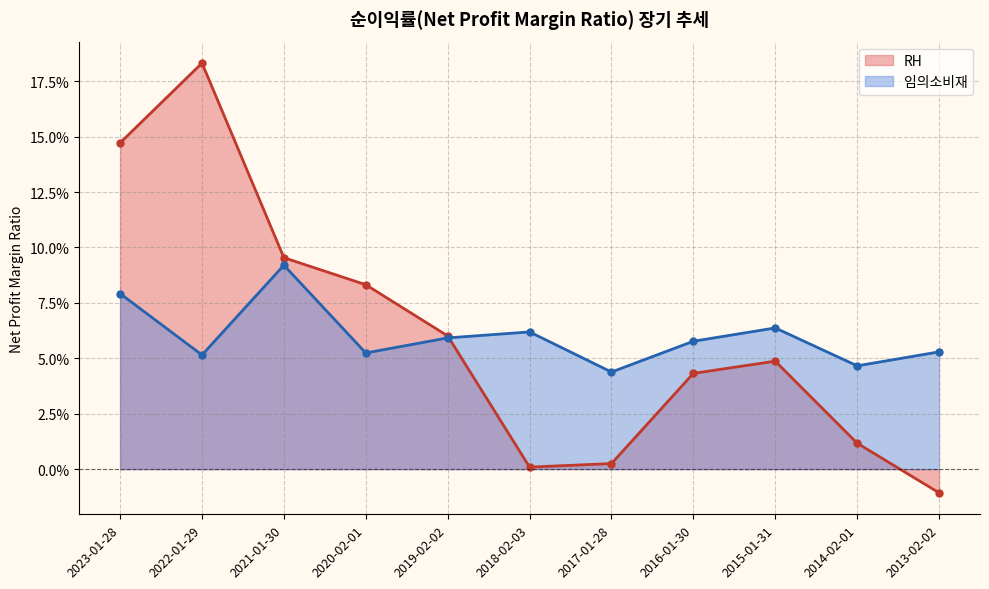

What are all the series names shown in the legend?

RH, 임의소비재